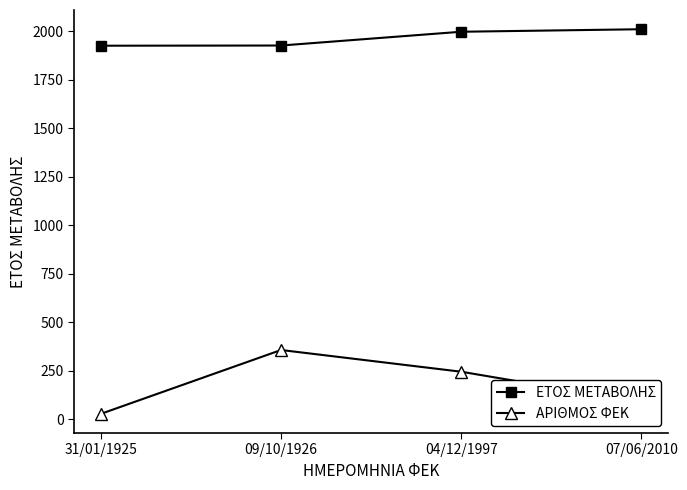

What is the difference between the maximum and minimum values in the ΑΡΙΘΜΟΣ ΦΕΚ series?

329